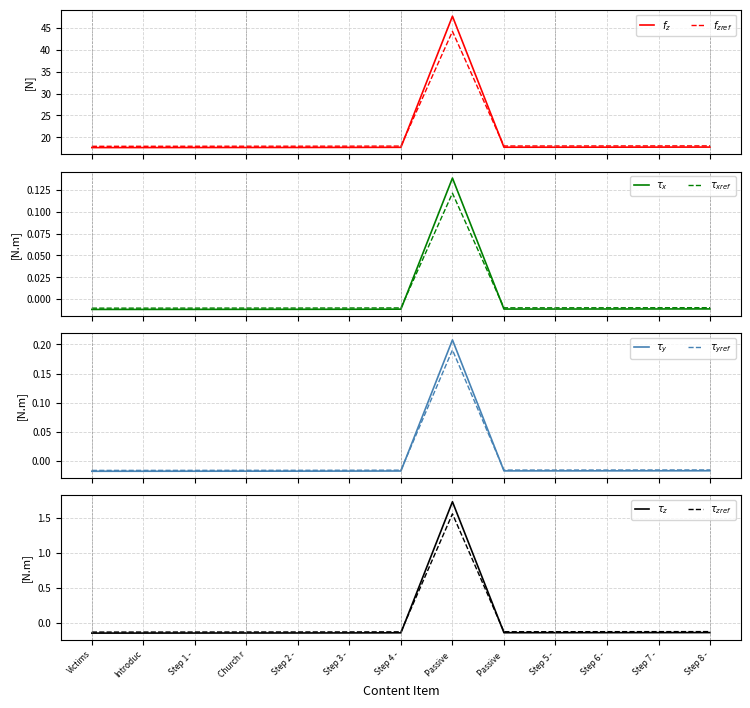

Count the number of categories in the chart.

13